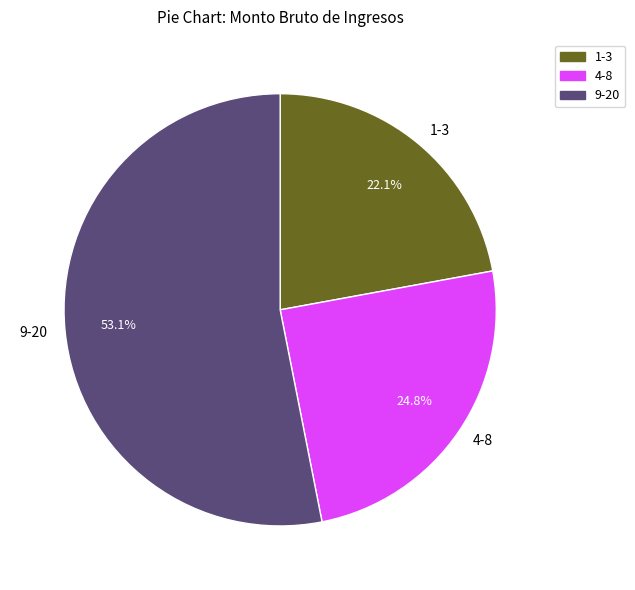

Rank the categories by value from lowest to highest.

1-3, 4-8, 9-20